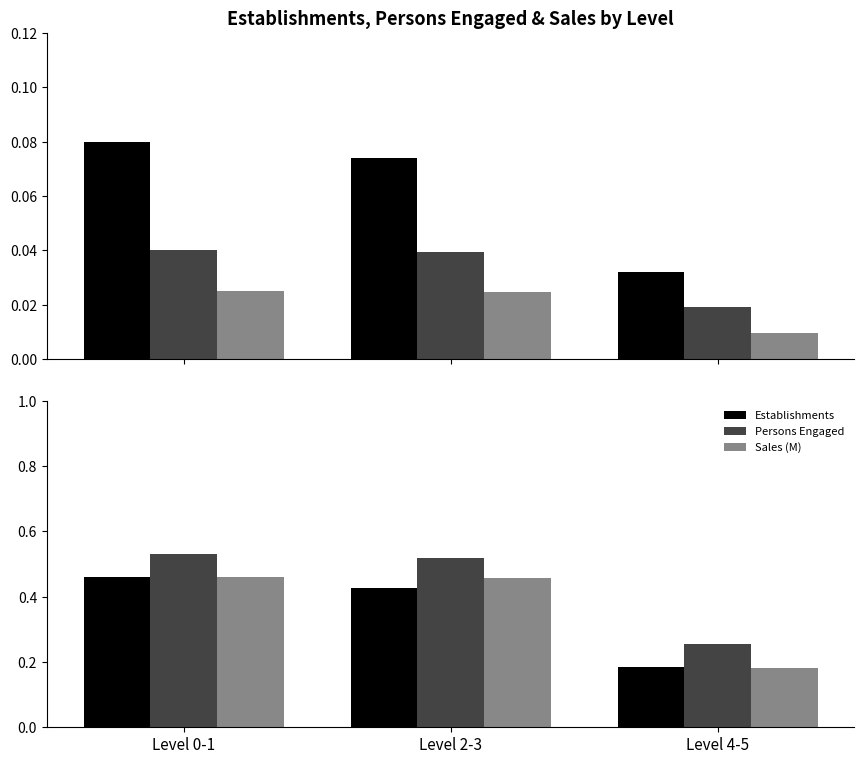

True or false: Sales (M) has a value of 0.2 at Level 4-5.

True